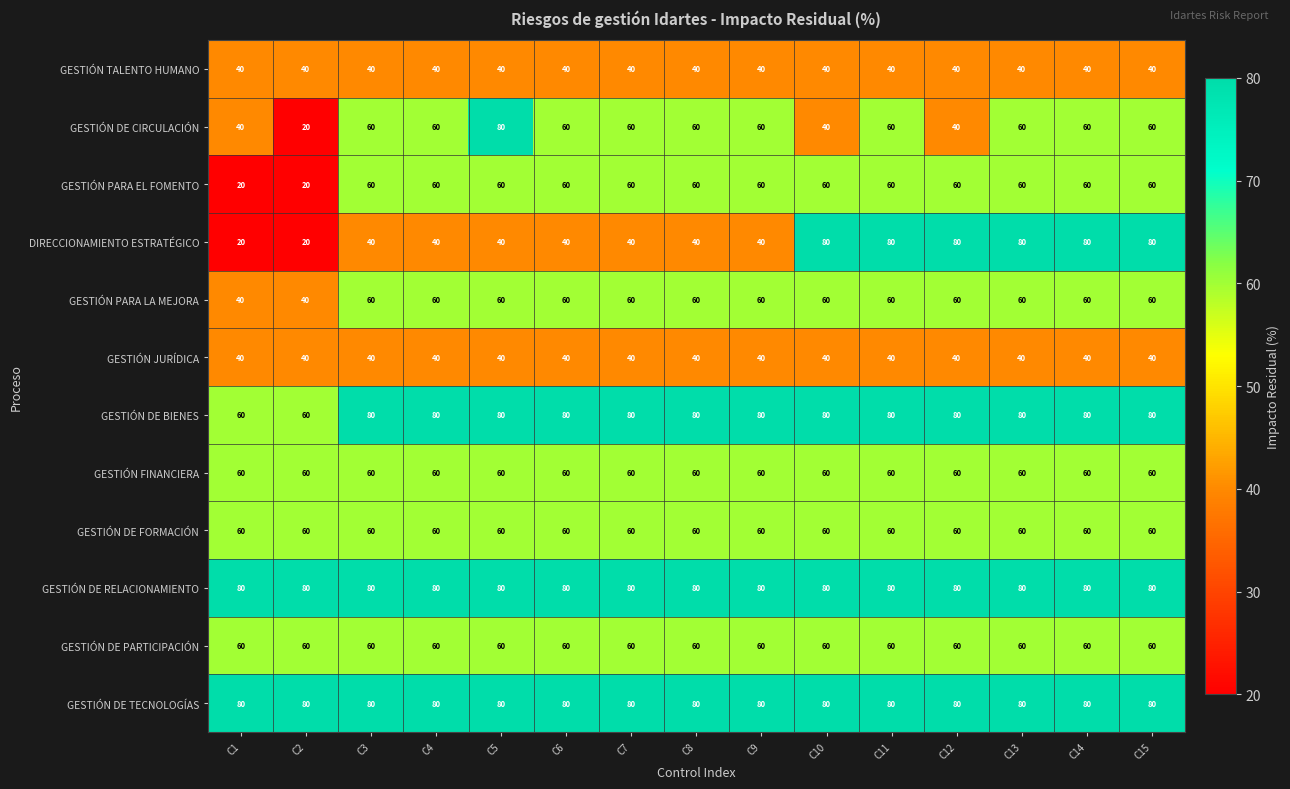

How many distinct data groups are displayed?

12